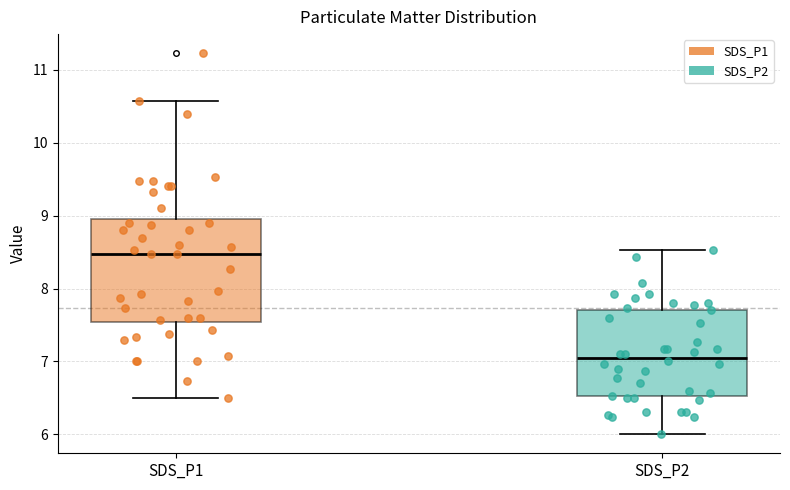

Reading left to right, transcribe this box plot: for each box, give where its median line is, the range the box spans, and where its two whiskers end, as read against the y-axis. The values are not printed on the chart, so give them approximately, as read against the axis.

SDS_P1: median 8.5, box 7.5 to 9.0, whiskers 6.5 to 10.6
SDS_P2: median 7.1, box 6.5 to 7.7, whiskers 6.0 to 8.5